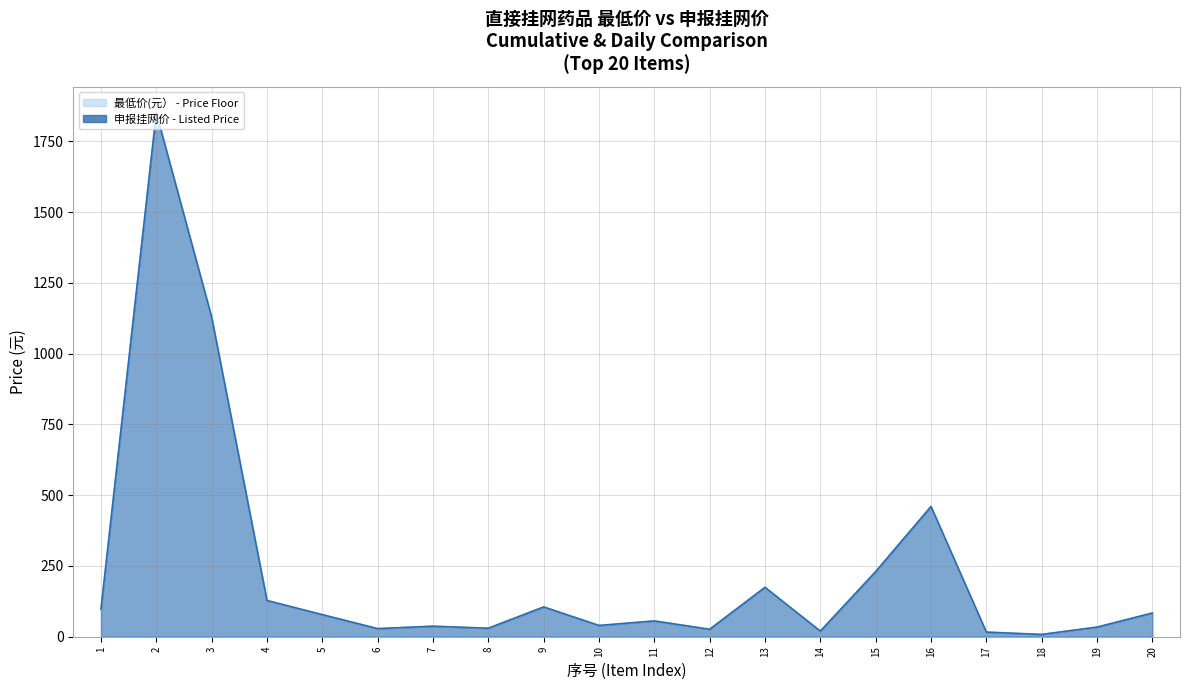

The 最低价(元） series shows 28.7 at 11. True or false?

False